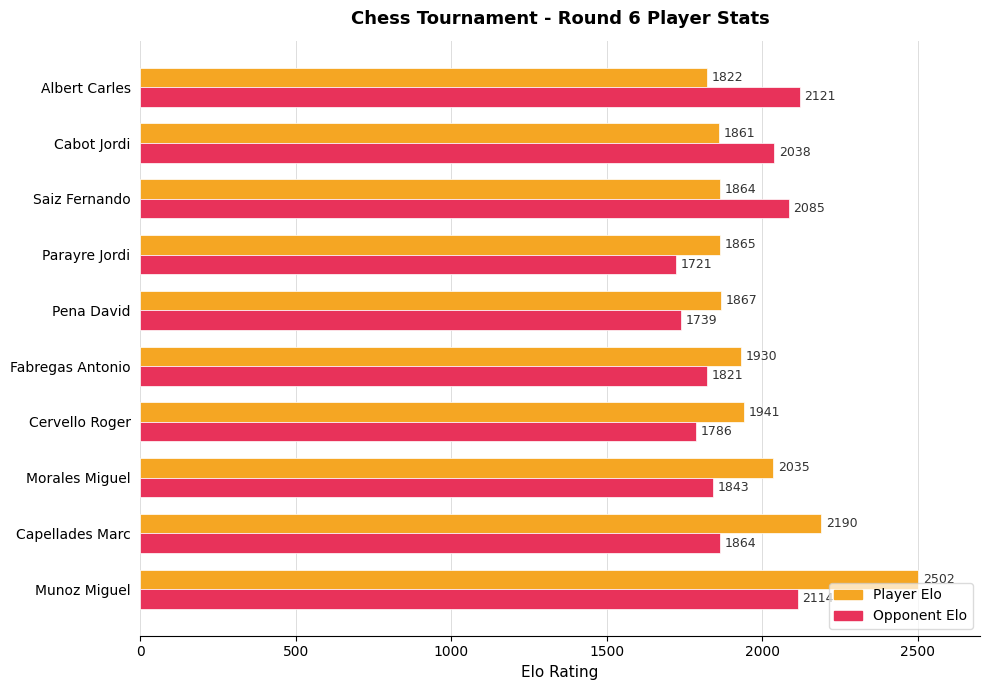

Which series has the largest total across all categories?

Player Elo